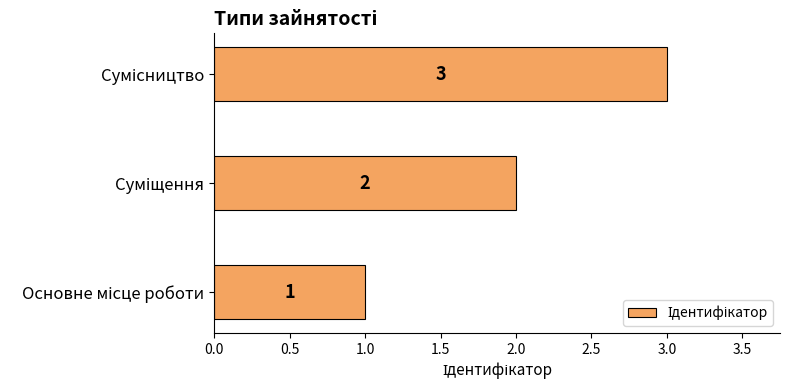

How many values are between 1 and 3?

3